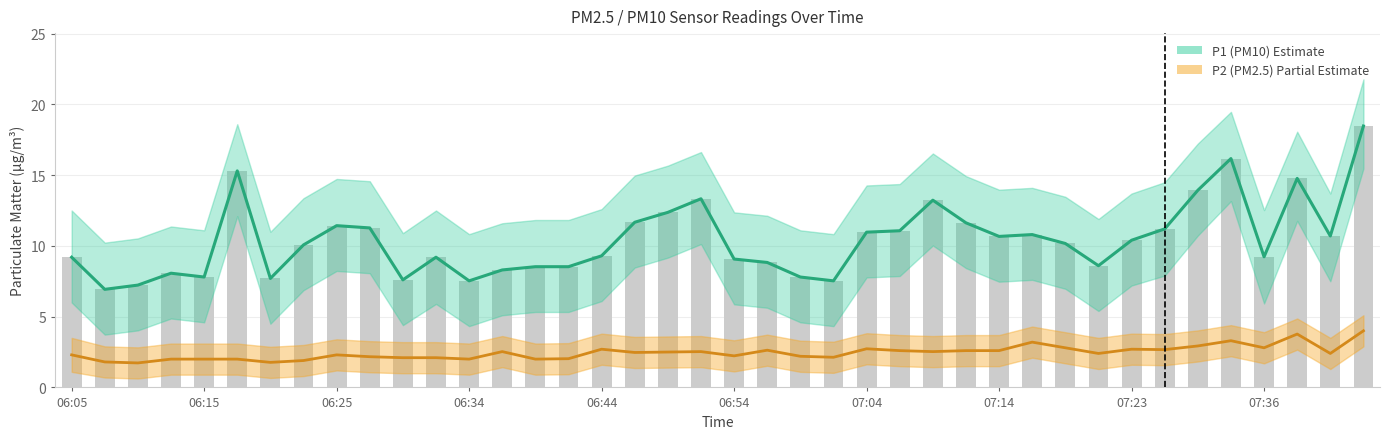

List the series in order of their peak value, highest first.

P1 (PM10), P2 (PM2.5)